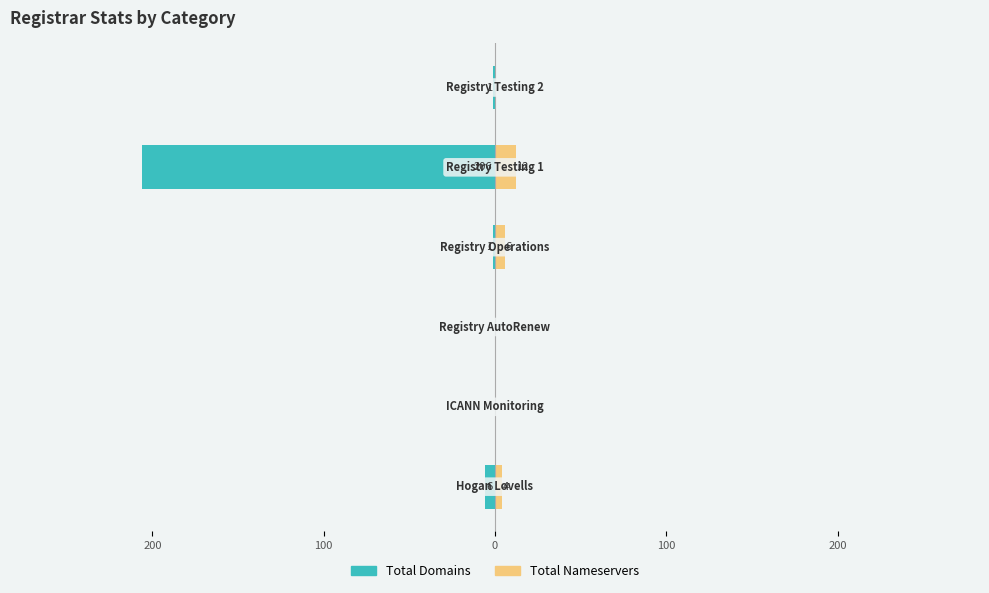

Between 200 and 200, which is larger?

200